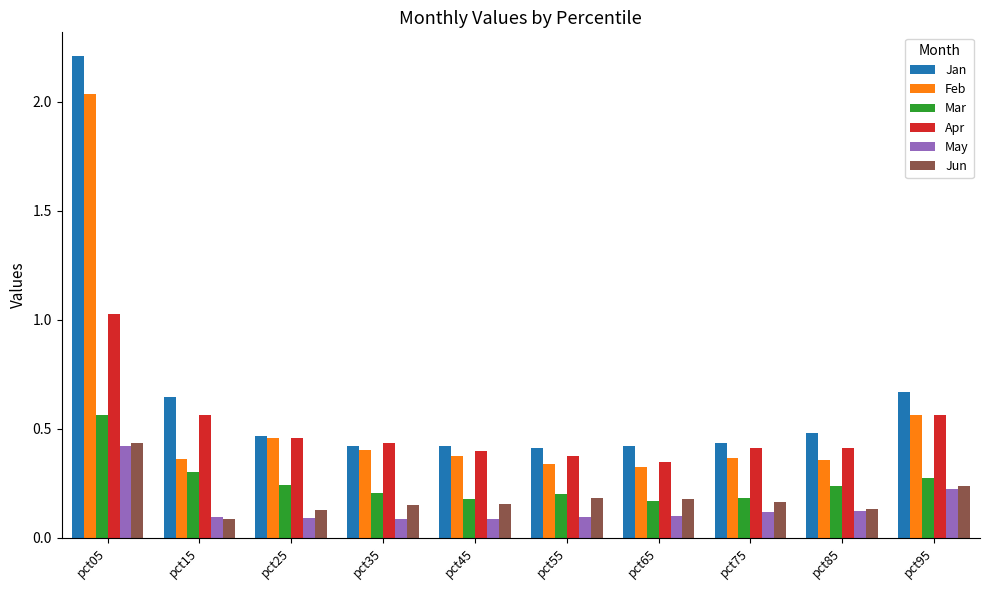

How many categories are shown in the chart?

10